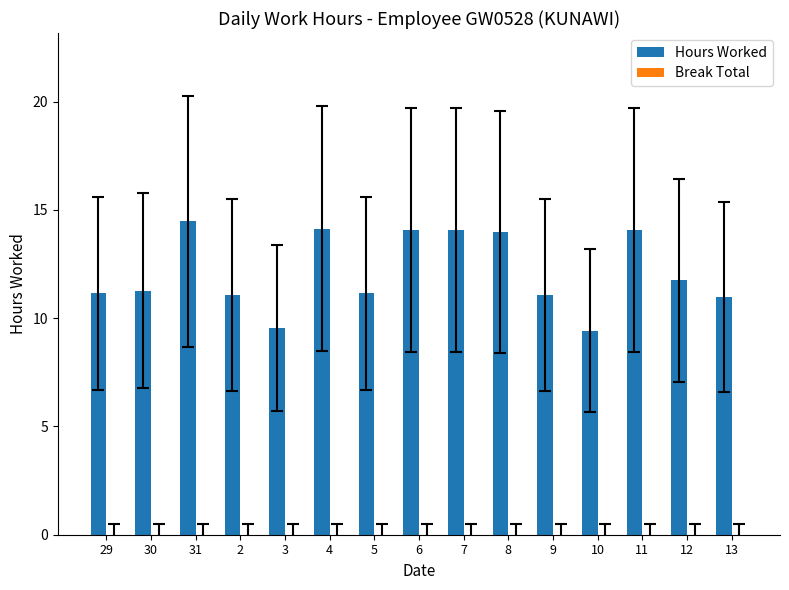

What is the maximum value shown in the chart?

14.5